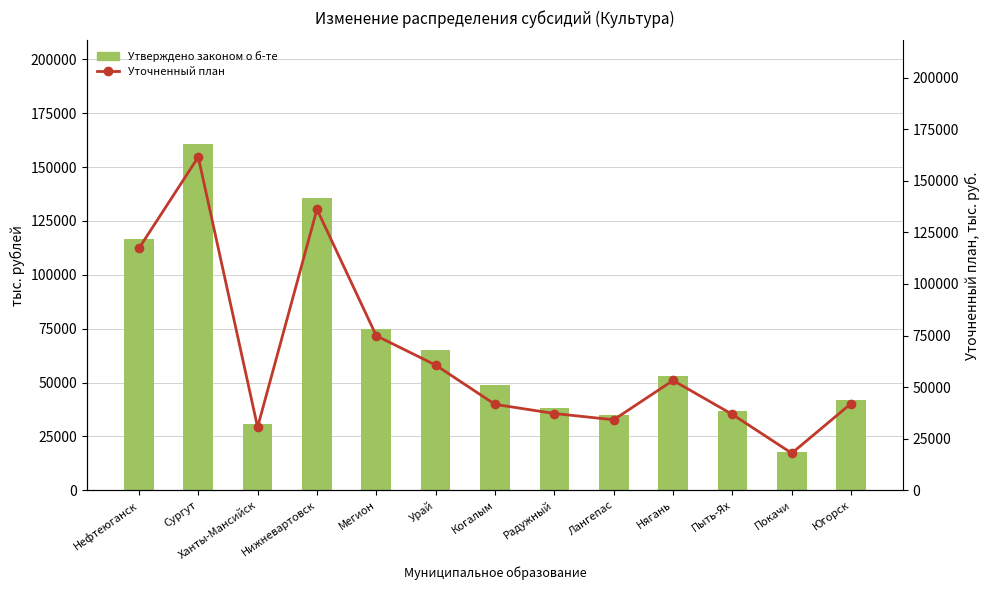

What is the average value of the Утверждено законом о б-те series?

65824.1